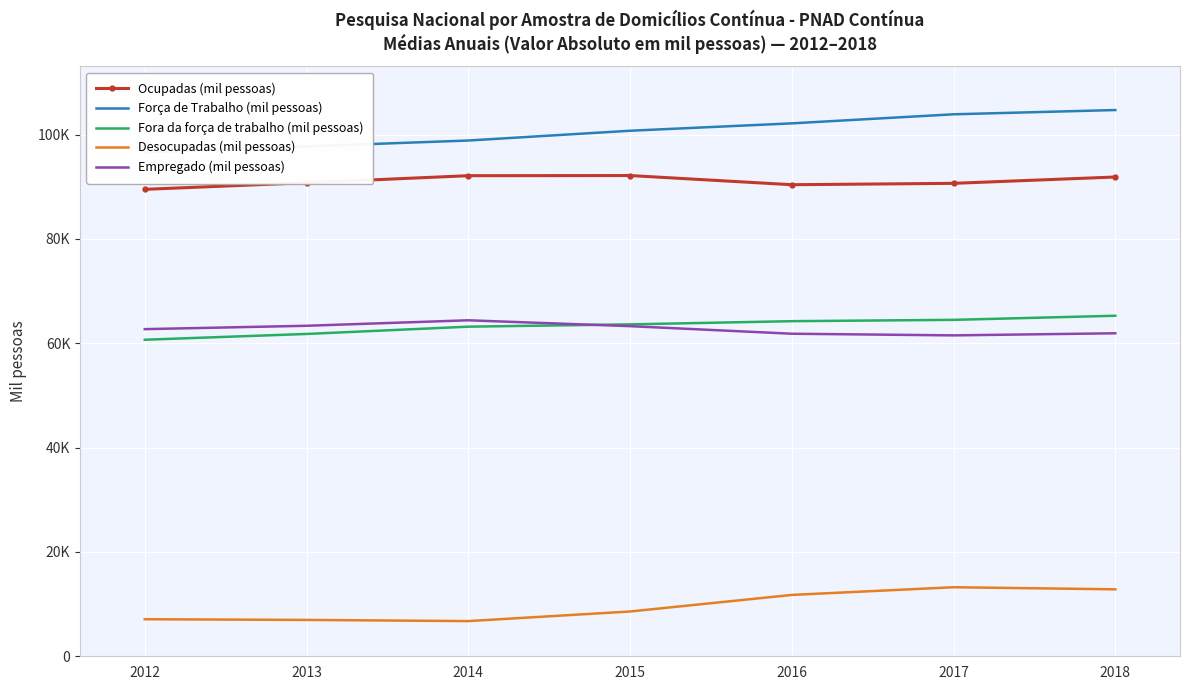

Reading right to left, transcribe all the data shown in this chart.

Ocupadas (mil pessoas): 91860.5	90647.0	90383.5	92142.2	92112.0	90764.0	89496.5
Força de Trabalho (mil pessoas): 104696.0	103880.5	102143.2	100727.5	98854.8	97732.8	96596.2
Fora da força de trabalho (mil pessoas): 65269.2	64481.8	64227.8	63616.8	63173.5	61778.0	60671.0
Desocupadas (mil pessoas): 12835.5	13233.5	11759.8	8585.0	6743.2	6968.5	7099.5
Empregado (mil pessoas): 61908.0	61506.8	61822.5	63275.2	64397.2	63347.2	62700.5